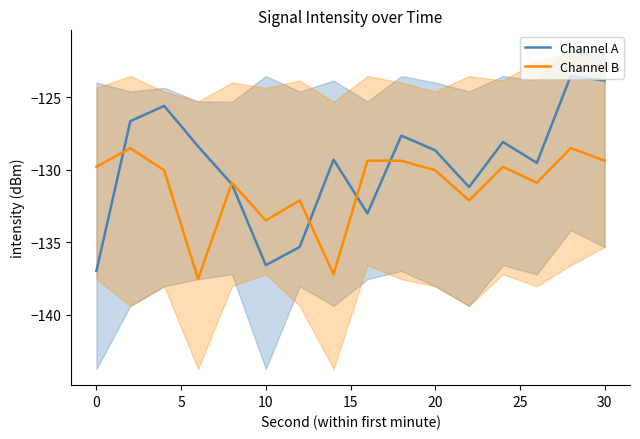

True or false: Channel B and Channel A cross at least once.

True